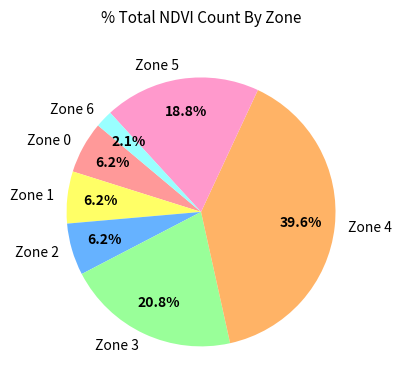

Between Zone 6 and Zone 4, which is larger?

Zone 4